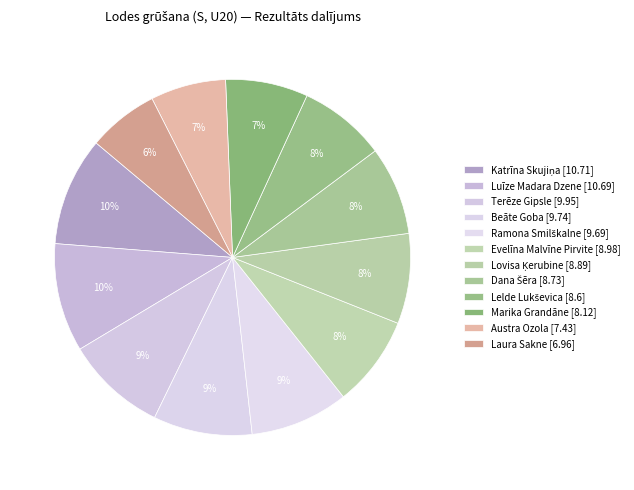

What is the largest slice in the pie chart?

Katrīna Skujiņa